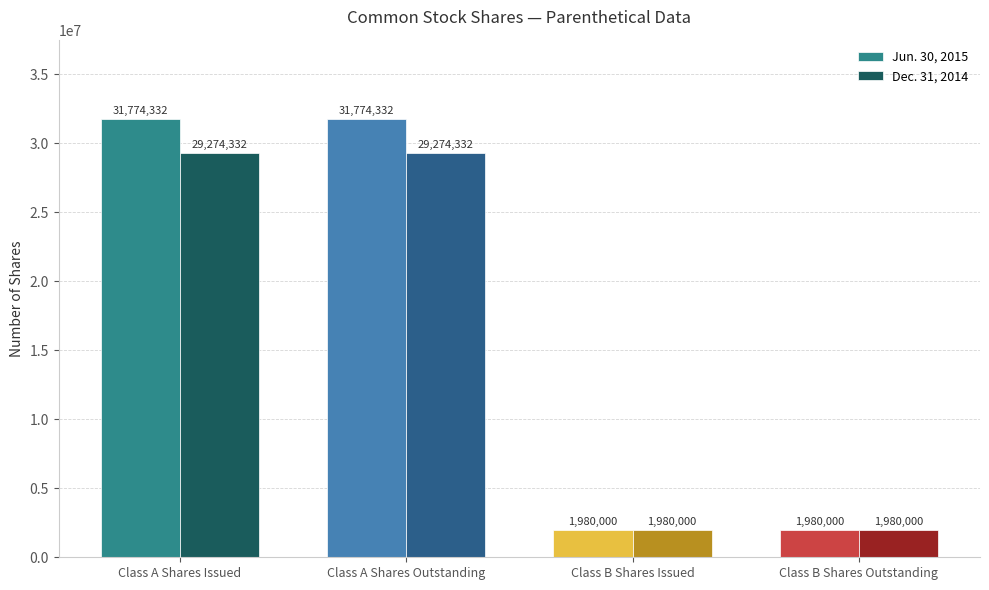

Is the value of Dec. 31, 2014 at Class B Shares Issued greater than the value of Jun. 30, 2015 at Class A Shares Outstanding?

No